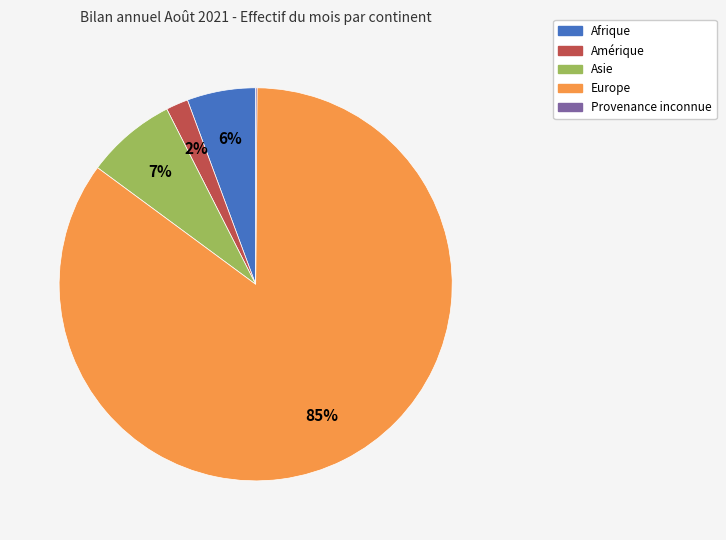

To the nearest percent, what is the difference between the largest and smallest slice percentages?

85%